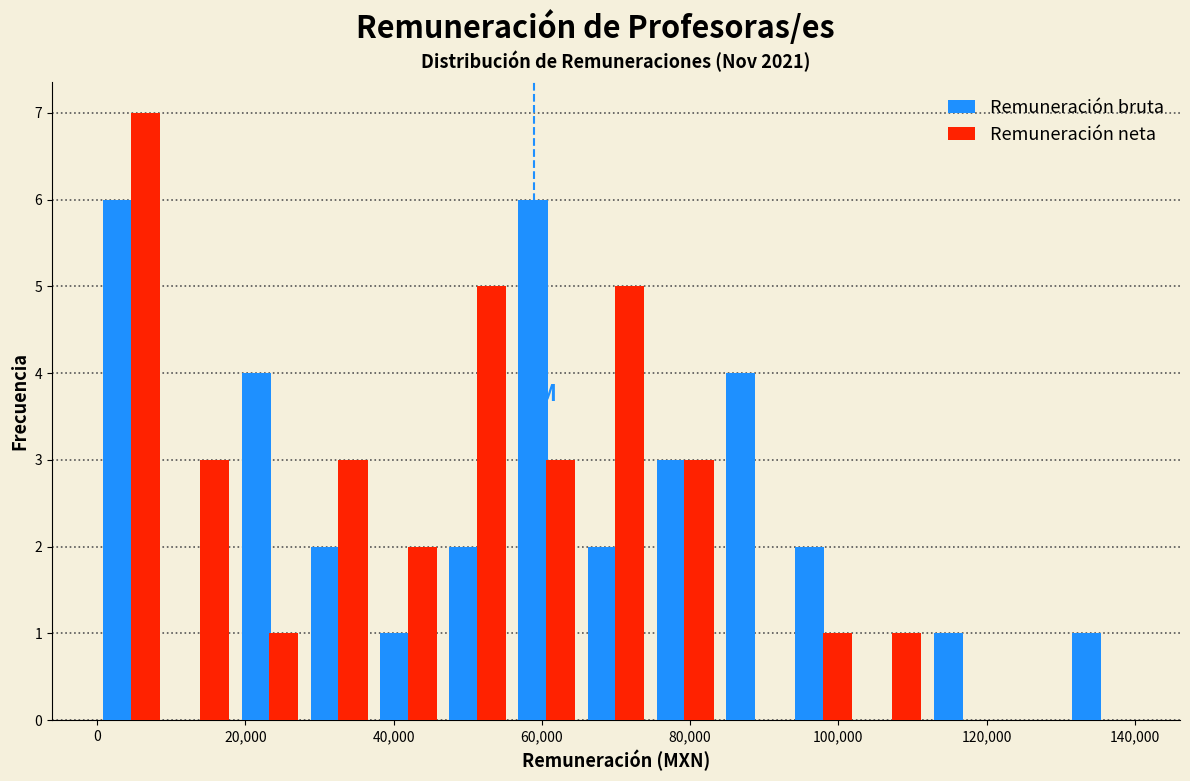

What is the height of the Remuneración neta bar covering 28000 to 38000 on the x-axis? Neither the bar edges nor the heights are printed on the chart, so give them approximately, as read against the axes.

3